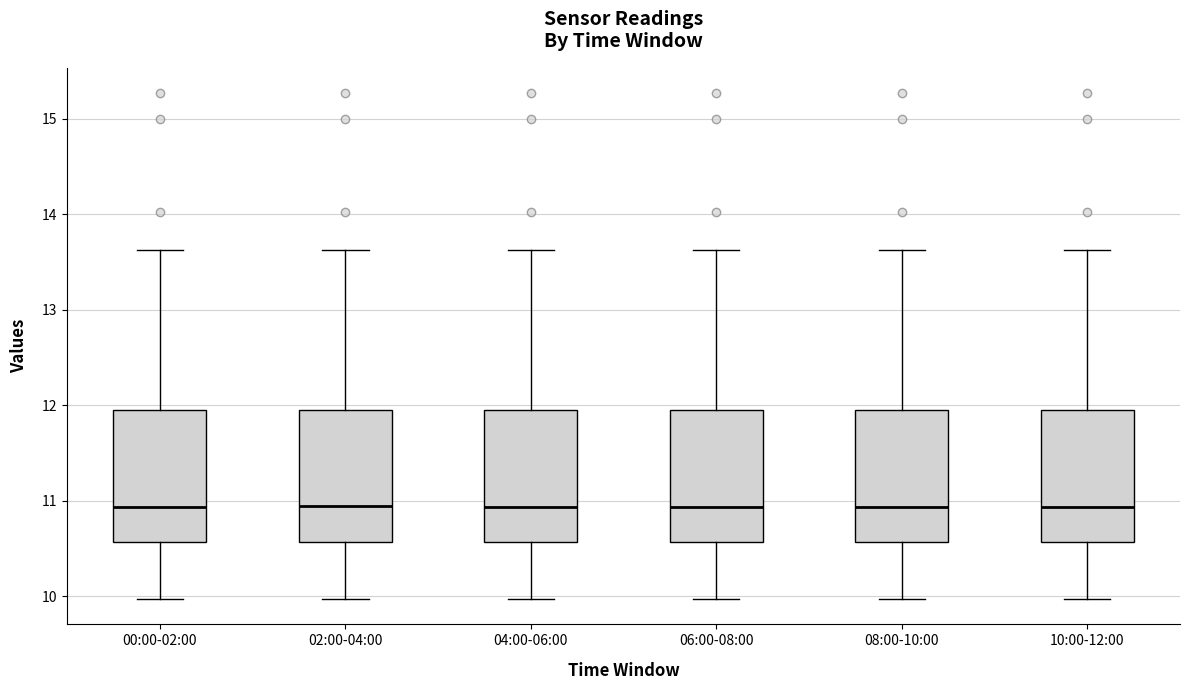

Reading left to right, read every box against the y-axis: the position of its median line, the range the box covers, and the ends of its whiskers. The values are not printed on the chart, so give them approximately, as read against the axis.

00:00-02:00: median 10.9, box 10.6 to 11.9, whiskers 10.0 to 13.6
02:00-04:00: median 11.0, box 10.6 to 11.9, whiskers 10.0 to 13.6
04:00-06:00: median 10.9, box 10.6 to 11.9, whiskers 10.0 to 13.6
06:00-08:00: median 10.9, box 10.6 to 11.9, whiskers 10.0 to 13.6
08:00-10:00: median 10.9, box 10.6 to 11.9, whiskers 10.0 to 13.6
10:00-12:00: median 10.9, box 10.6 to 11.9, whiskers 10.0 to 13.6